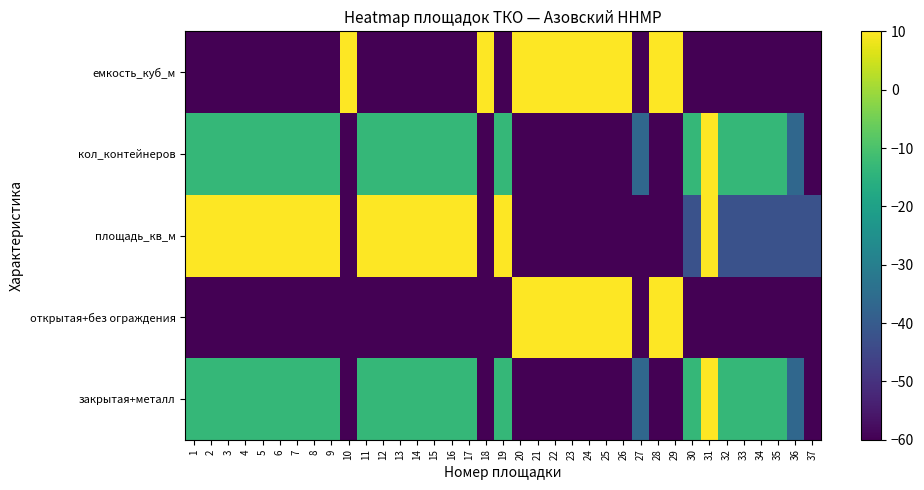

Rank the series by their maximum value, from highest to lowest.

закрытая+металл, открытая+без ограждения, площадь_кв_м, кол_контейнеров, емкость_куб_м